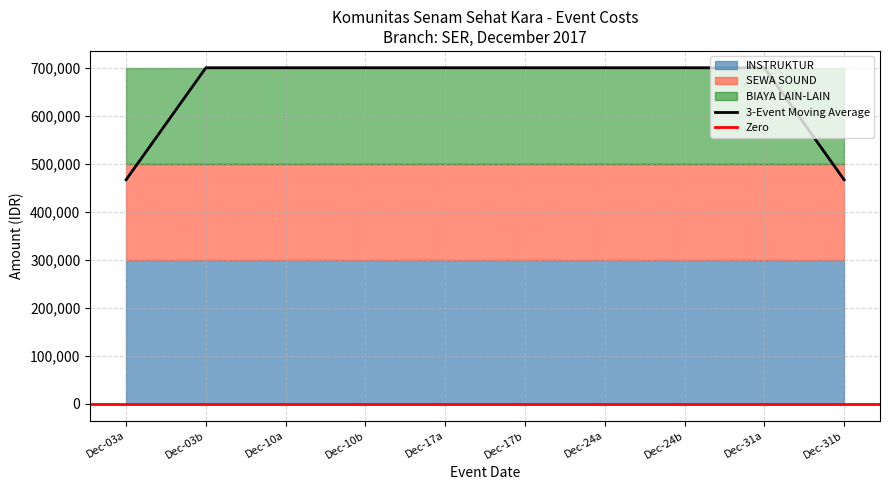

True or false: SEWA SOUND and TOTAL BIAYA intersect in this chart.

False